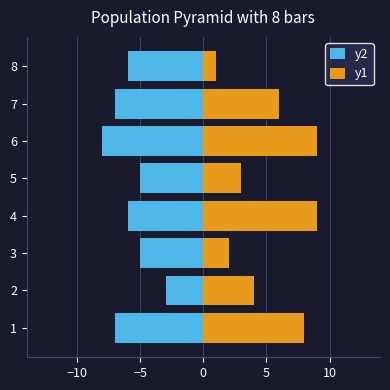

The y2 series shows -9 at 4. True or false?

False